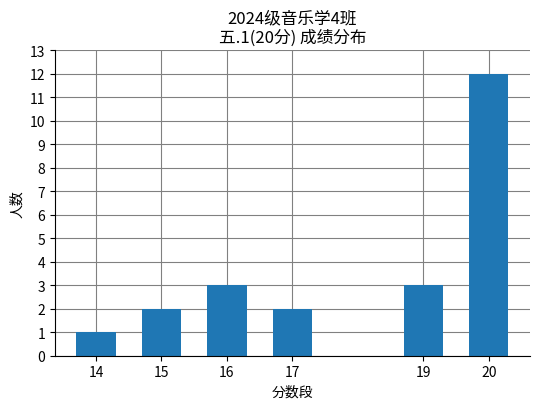

Which has a higher value, 19 or 15?

19